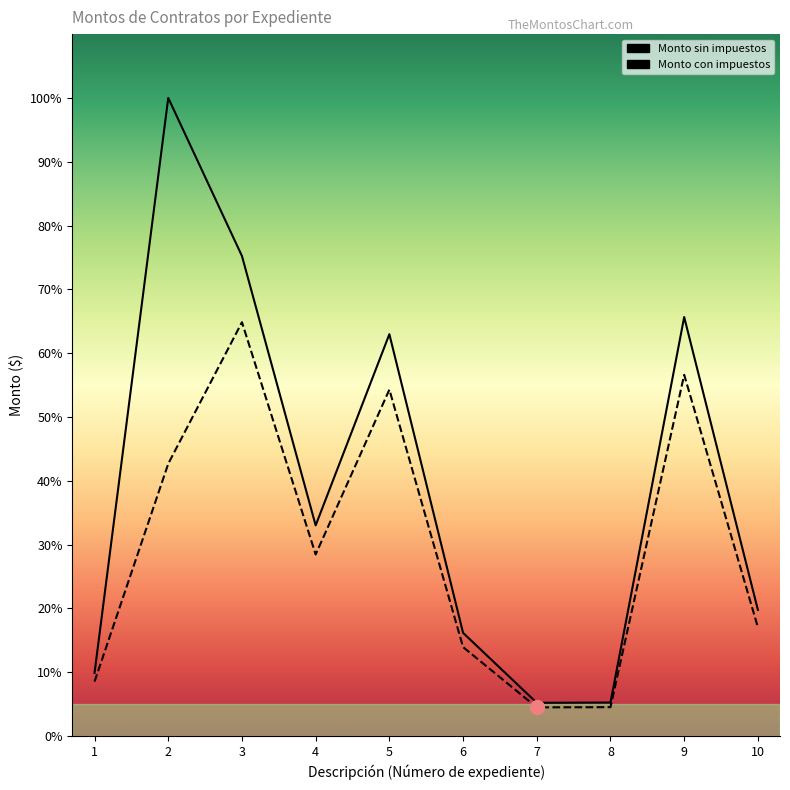

Between 8 and 1, which is larger?

1